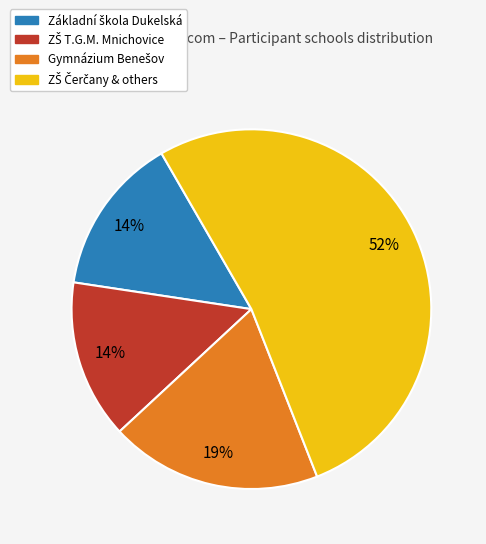

To the nearest percent, what is the difference between the largest and smallest slice percentages?

38%